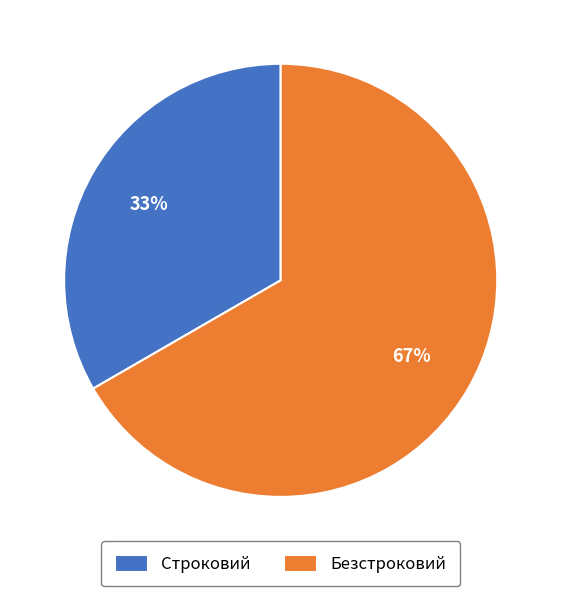

True or false: Строковий accounts for 33% of the total.

True